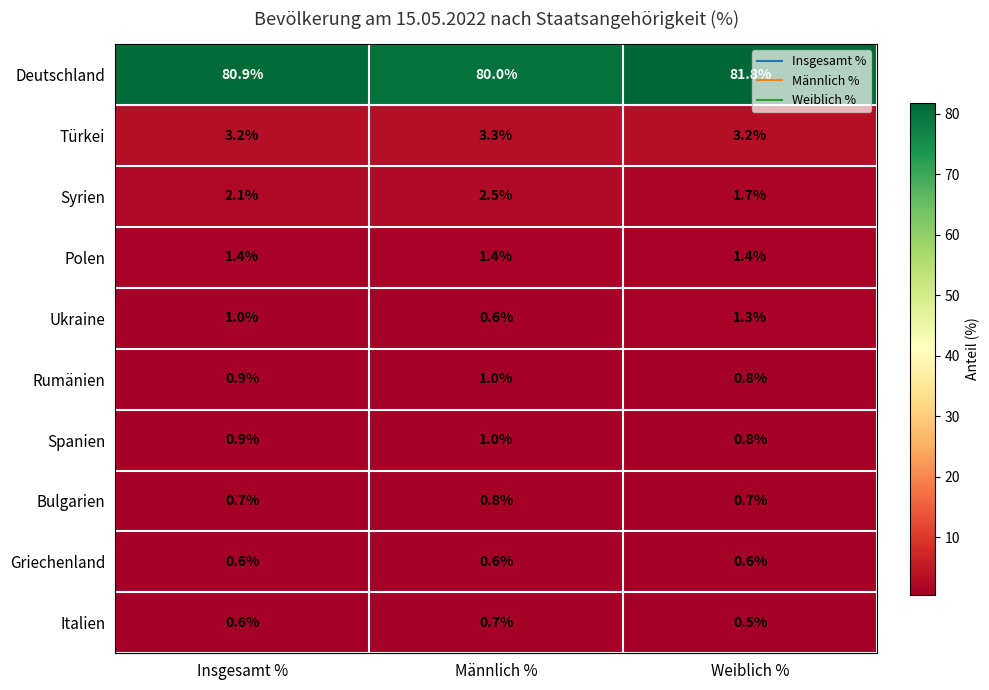

Which series has the largest range (max minus min)?

Deutschland